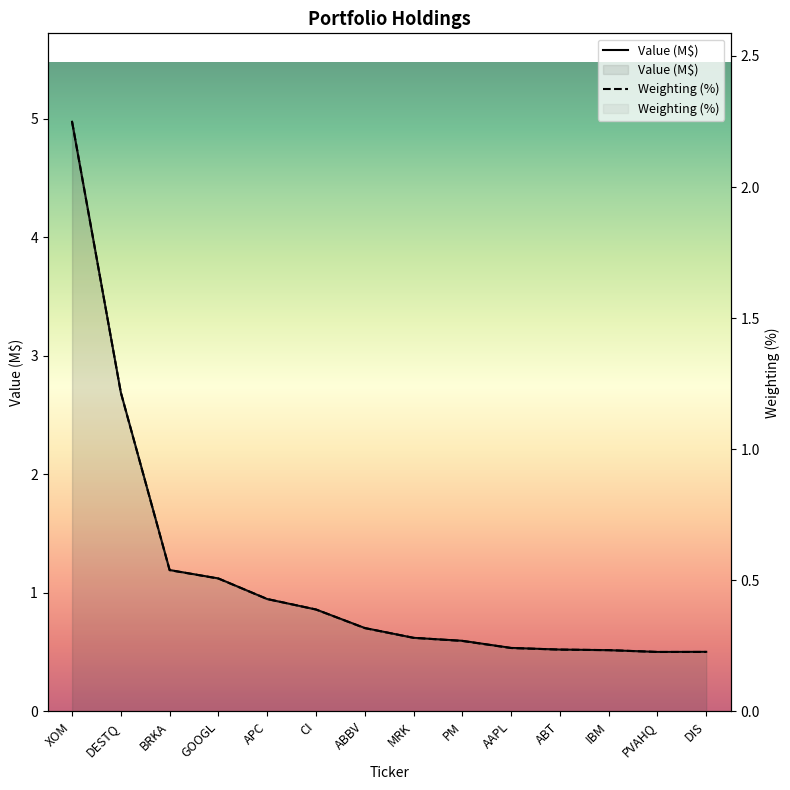

What is the label of the 5th point from the left?

APC